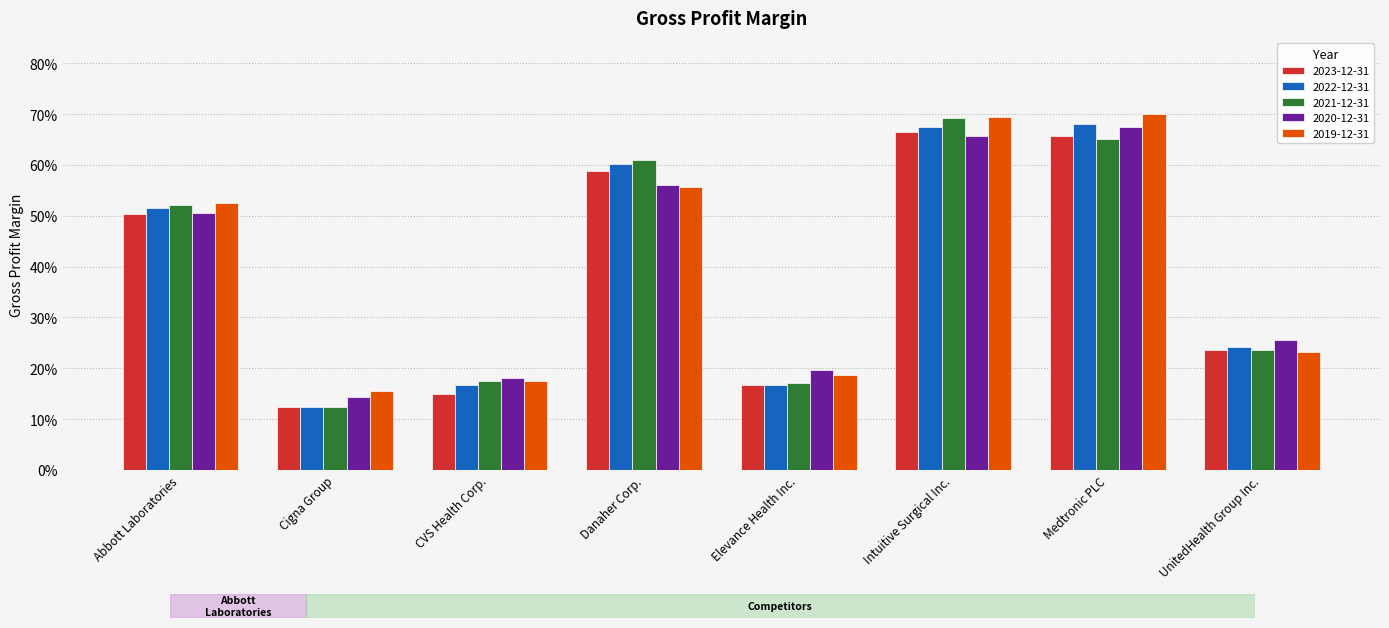

What is the label of the 3rd bar from the left?

CVS Health Corp.